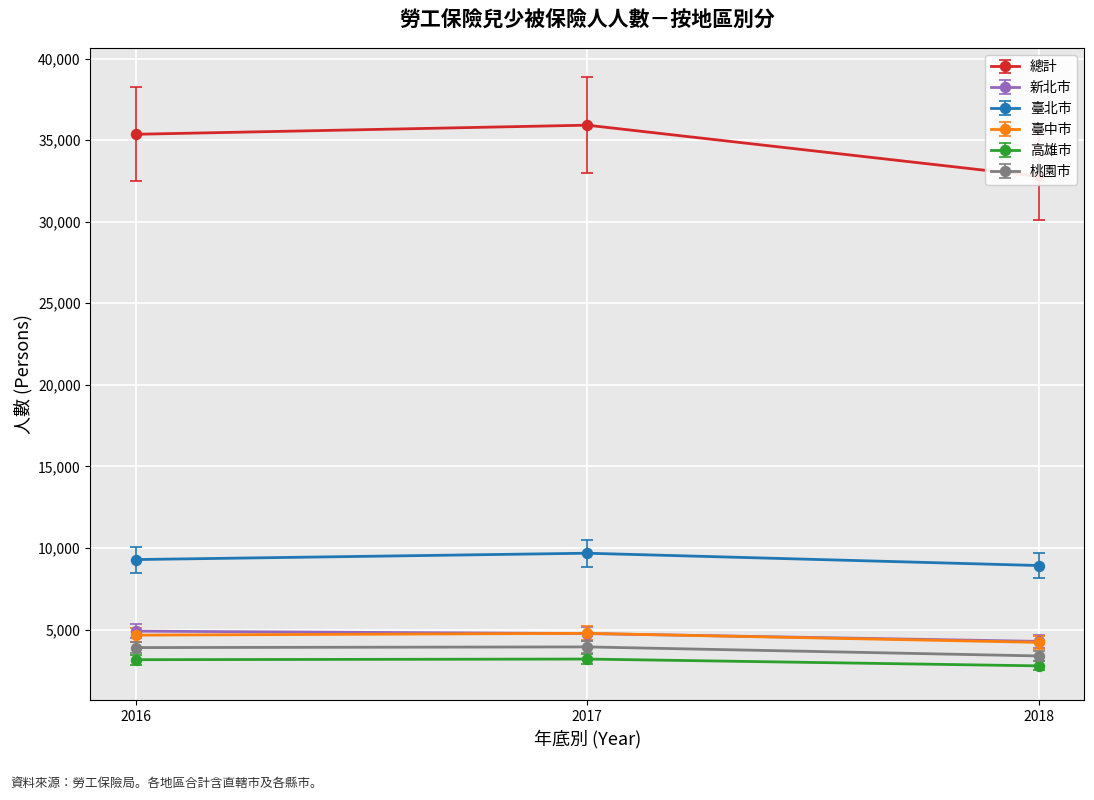

True or false: 桃園市 has a value of 5265 at 2018.

False